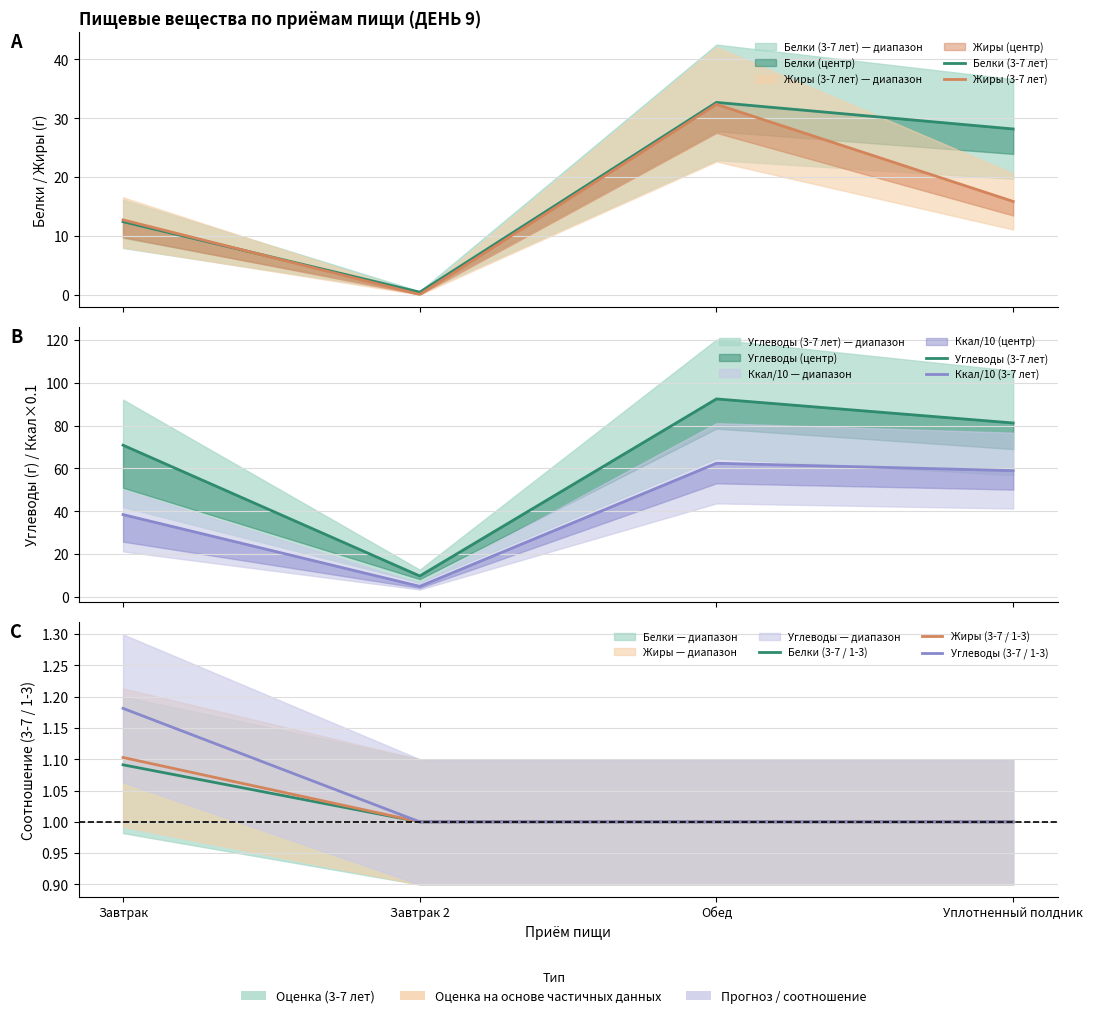

Read the Жиры (3-7 лет) value at Завтрак.

12.8